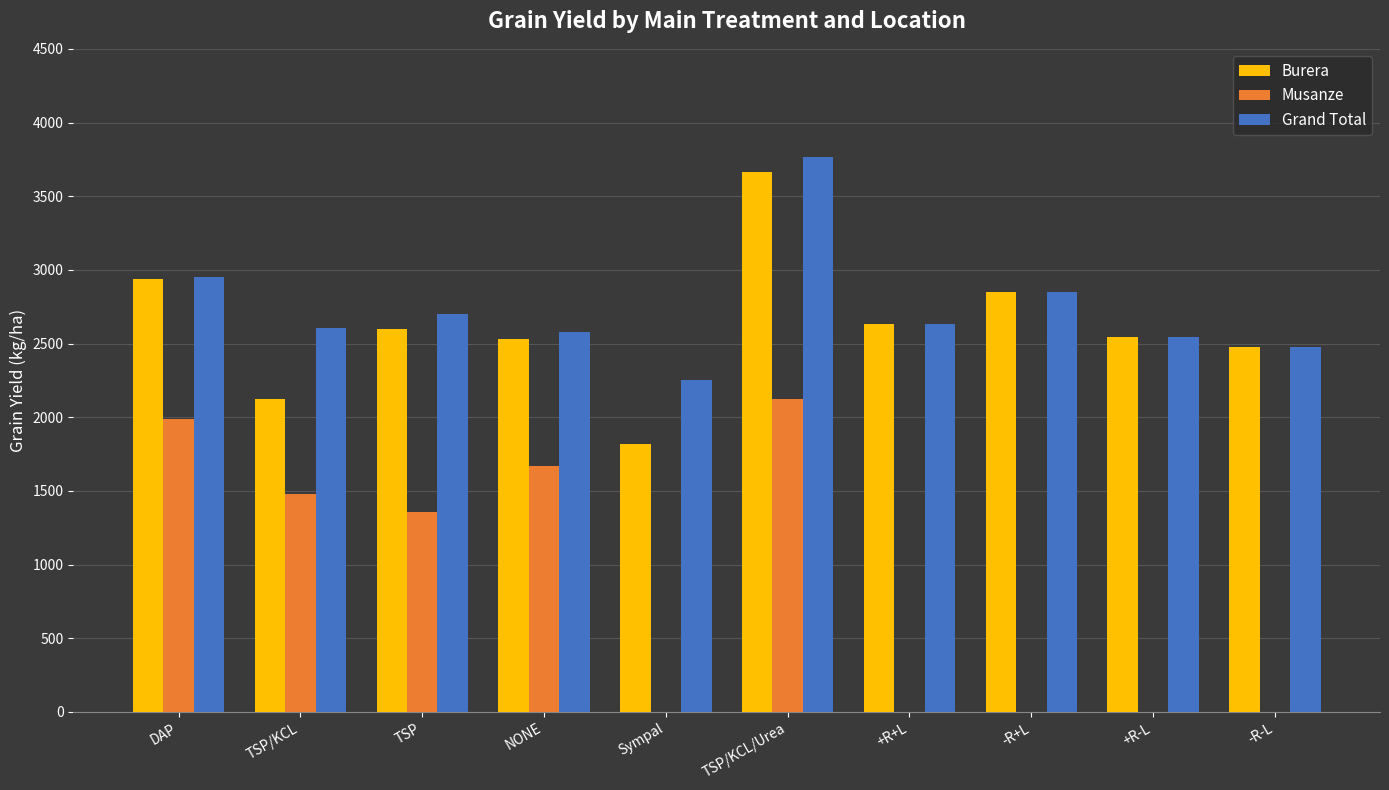

True or false: Burera has a value of 1615.5 at +R-L.

False